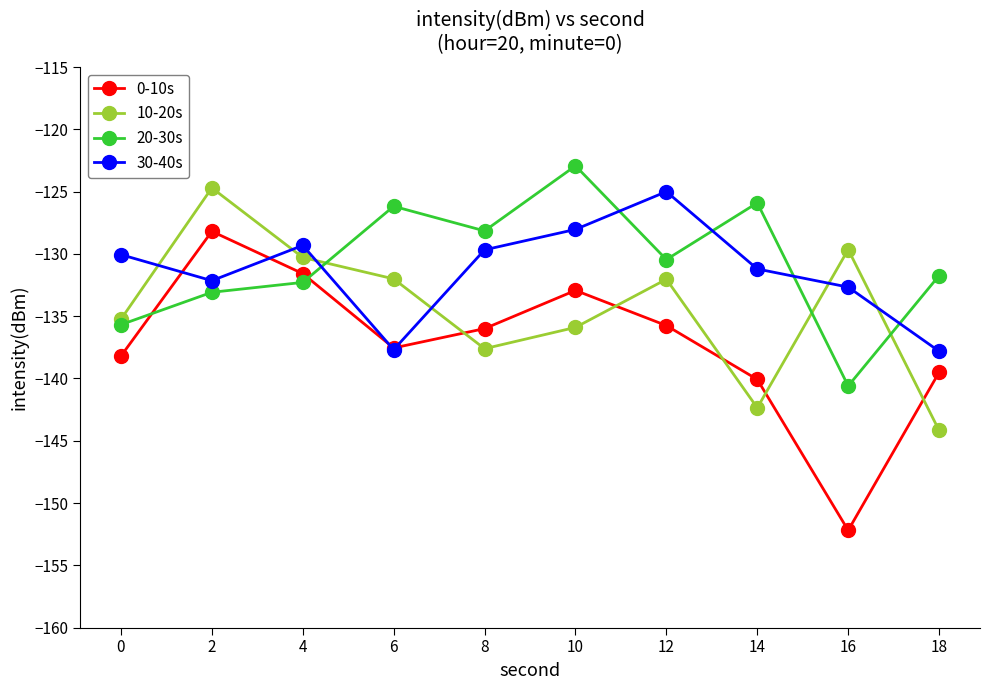

What is the spread (max minus min) of values at 2?

8.4